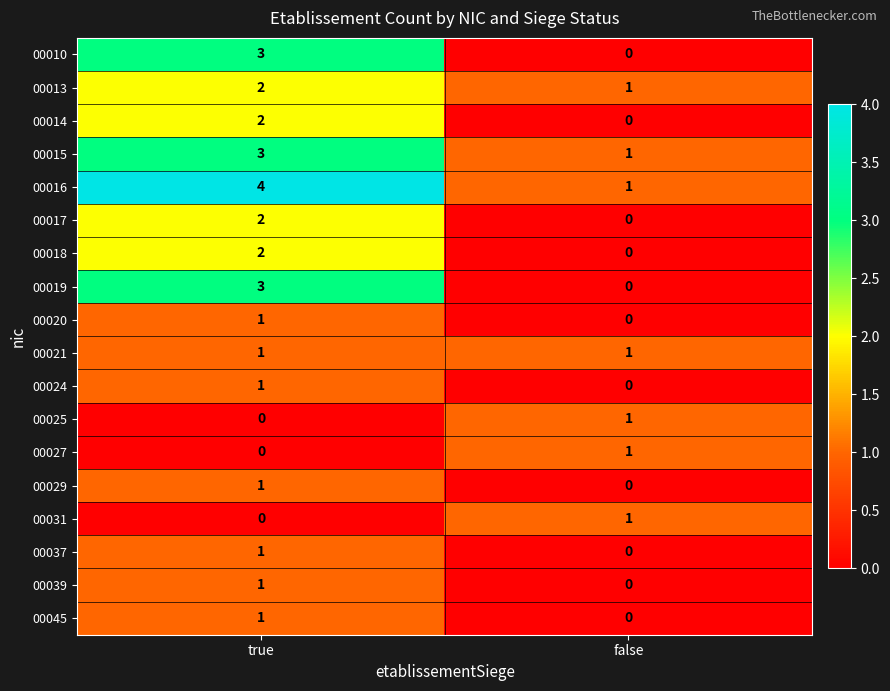

Where is 00010 nearest to the value 1?

false